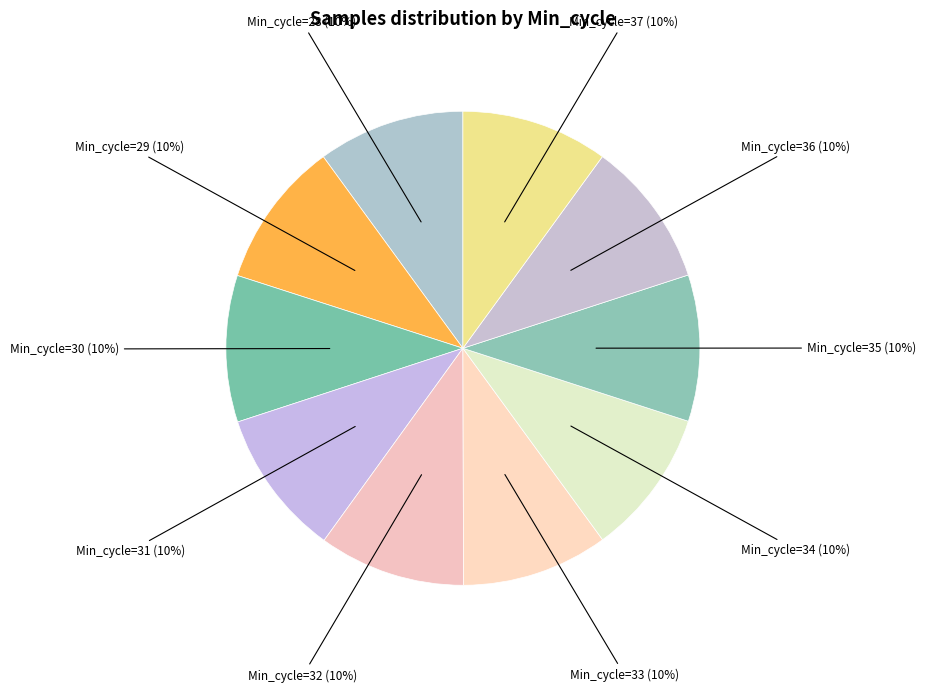

What percentage is the Min_cycle=29 (10%) slice, to the nearest percent?

10%